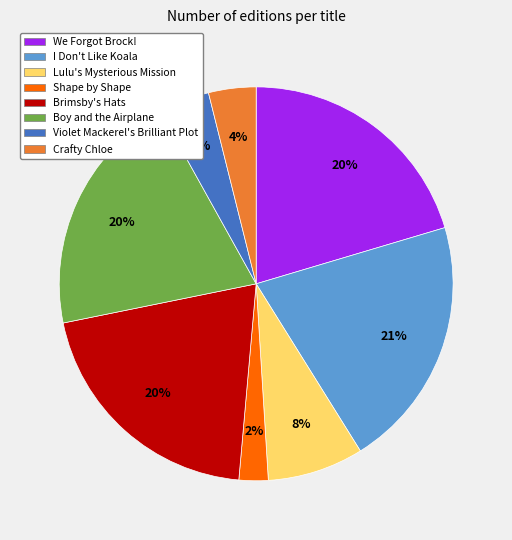

How many slices are in this pie chart?

8